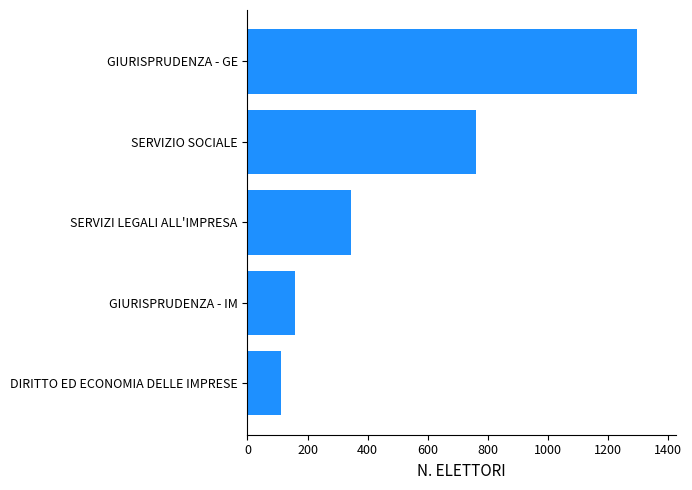

At which label is the value closest to 704?

SERVIZIO SOCIALE